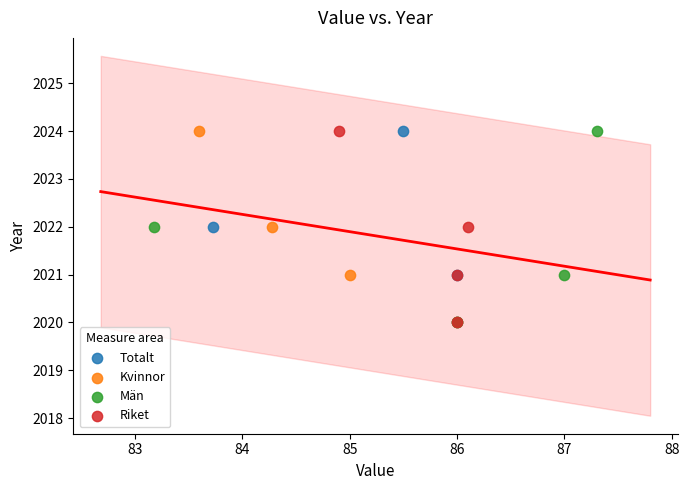

What are all the series names shown in the legend?

Totalt, Kvinnor, Män, Riket